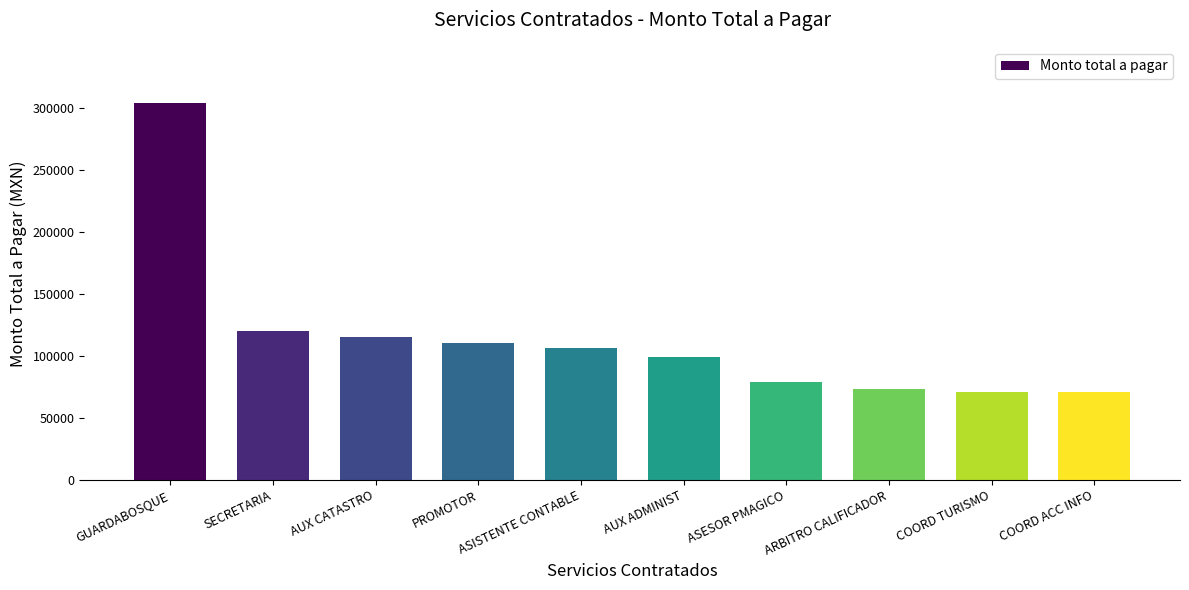

Are the bars grouped side by side (vs. stacked)?

No